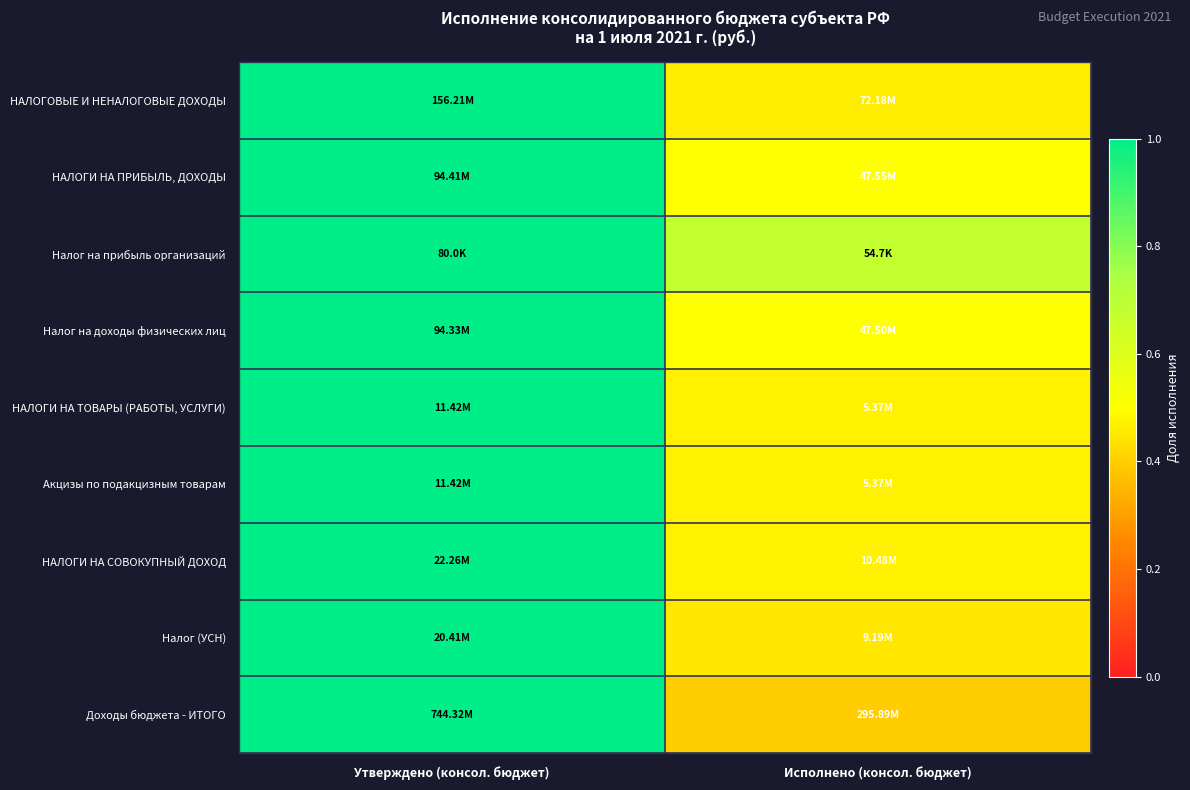

Reading left to right, what are all the values shown in this chart?

НАЛОГОВЫЕ И НЕНАЛОГОВЫЕ ДОХОДЫ: Утверждено (консол. бюджет)=1.0	Исполнено (консол. бюджет)=0.5
НАЛОГИ НА ПРИБЫЛЬ, ДОХОДЫ: Утверждено (консол. бюджет)=1.0	Исполнено (консол. бюджет)=0.5
Налог на прибыль организаций: Утверждено (консол. бюджет)=1.0	Исполнено (консол. бюджет)=0.7
Налог на доходы физических лиц: Утверждено (консол. бюджет)=1.0	Исполнено (консол. бюджет)=0.5
НАЛОГИ НА ТОВАРЫ (РАБОТЫ, УСЛУГИ): Утверждено (консол. бюджет)=1.0	Исполнено (консол. бюджет)=0.5
Акцизы по подакцизным товарам: Утверждено (консол. бюджет)=1.0	Исполнено (консол. бюджет)=0.5
НАЛОГИ НА СОВОКУПНЫЙ ДОХОД: Утверждено (консол. бюджет)=1.0	Исполнено (консол. бюджет)=0.5
Налог (УСН): Утверждено (консол. бюджет)=1.0	Исполнено (консол. бюджет)=0.5
Доходы бюджета - ИТОГО: Утверждено (консол. бюджет)=1.0	Исполнено (консол. бюджет)=0.4